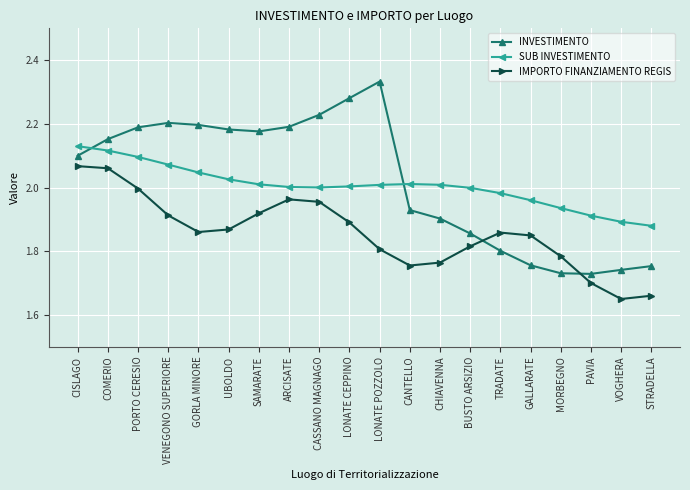

The SUB INVESTIMENTO series shows 2.1 at CISLAGO. True or false?

True